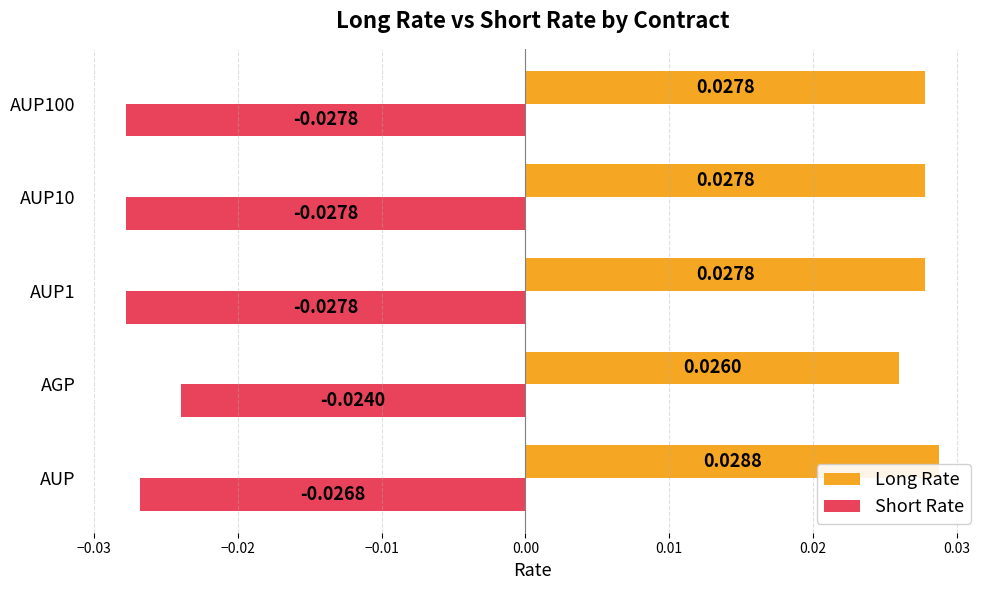

Which series has the widest spread of values?

Short Rate